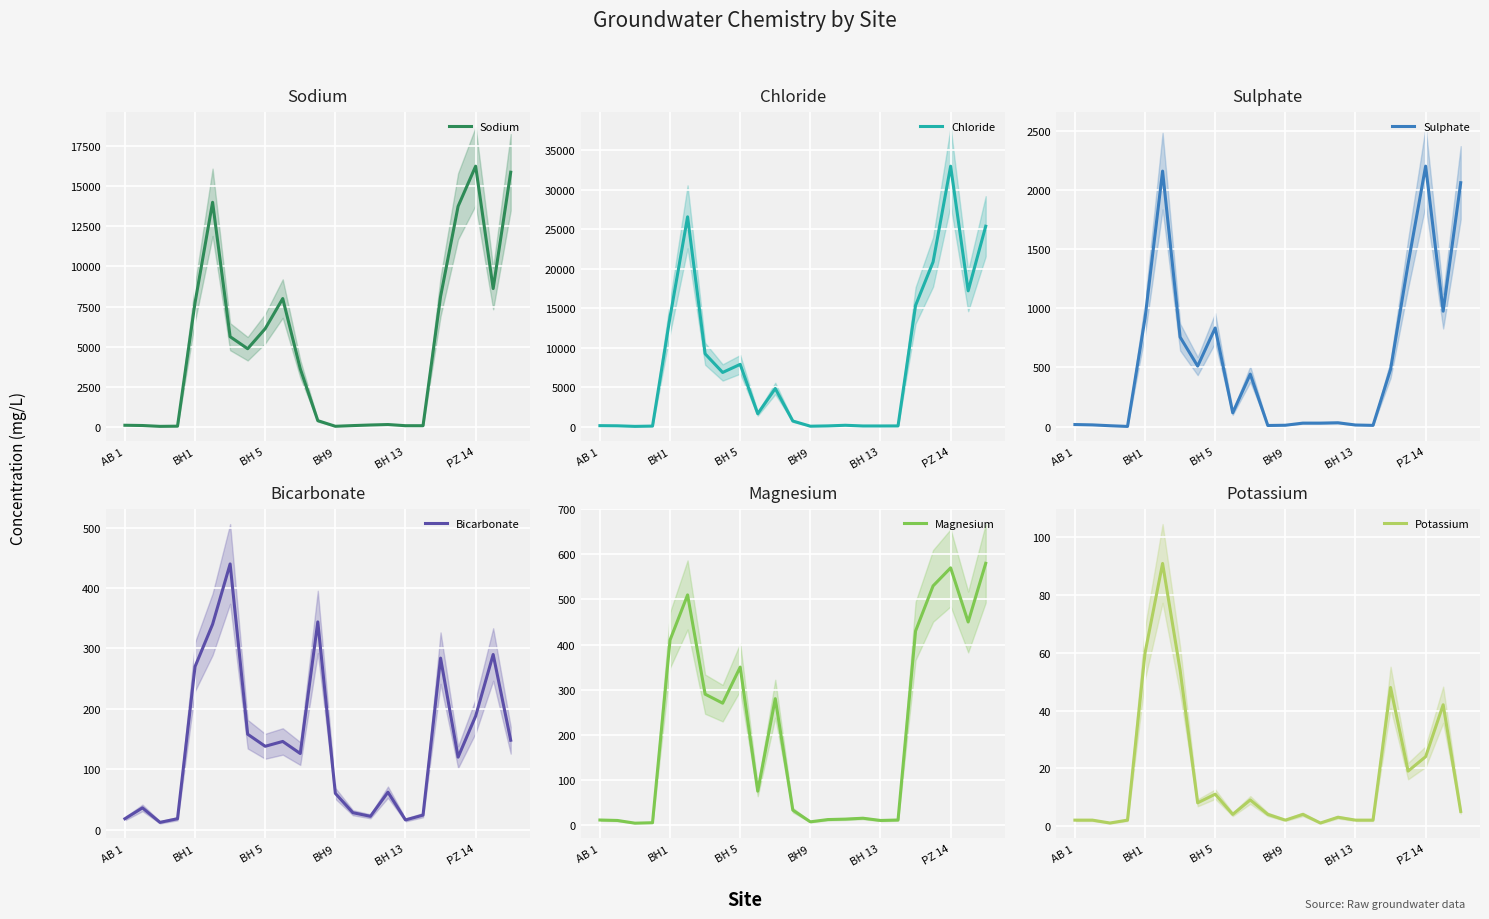

Where is Bicarbonate nearest to the value 226?

PZ 14